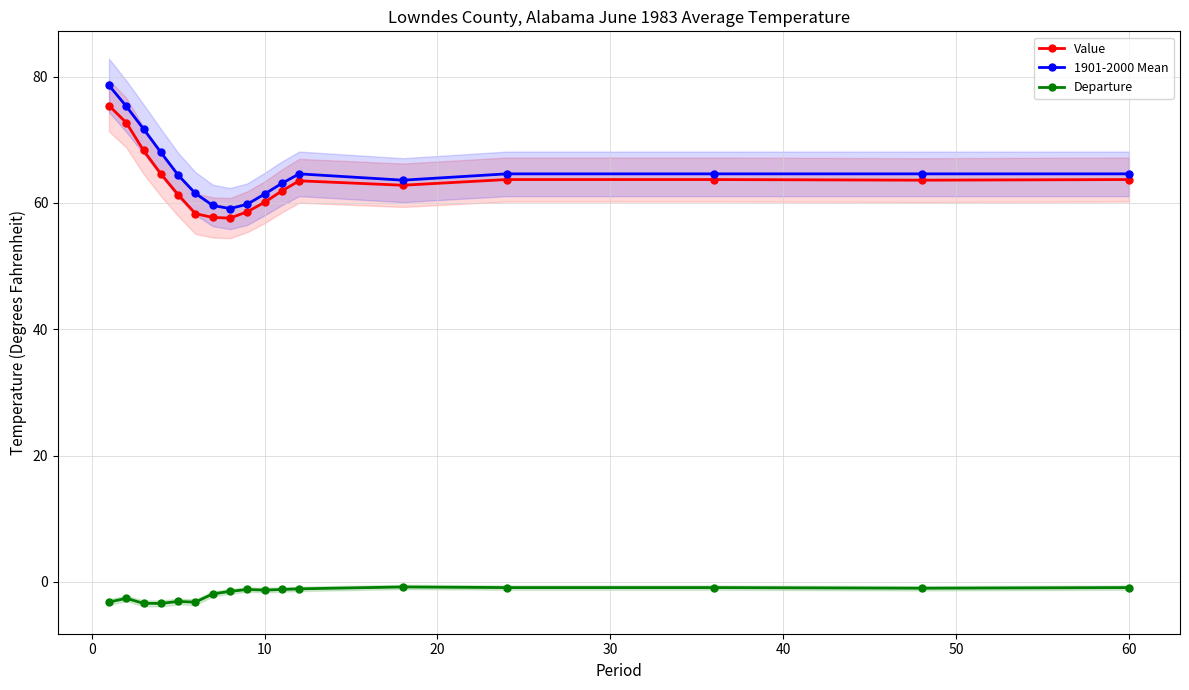

True or false: Departure and 1901-2000 Mean intersect in this chart.

False